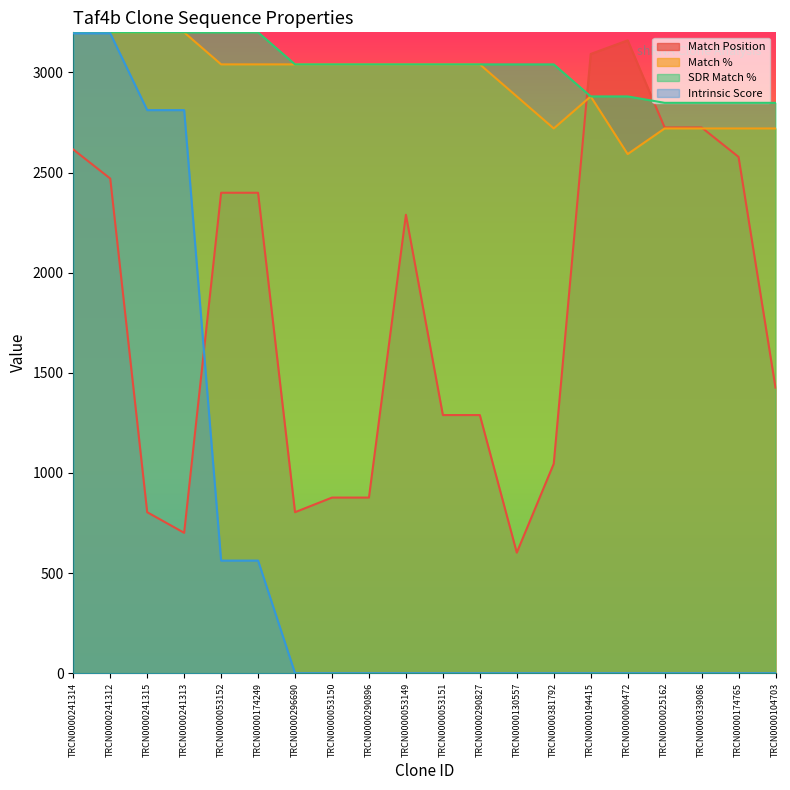

How many values in the Match Position series are below 2289?

10